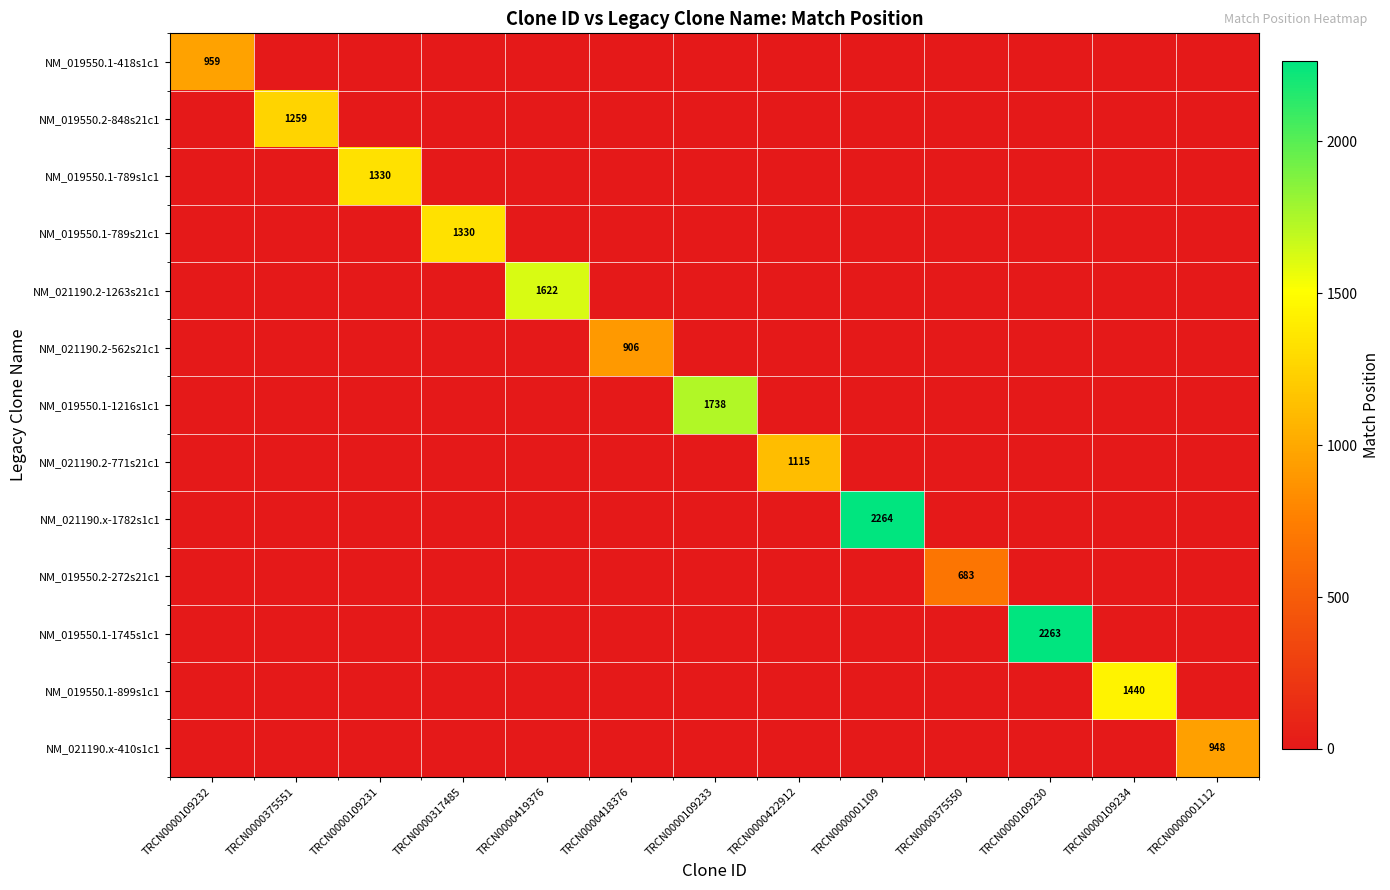

What is the sum of all NM_021190.2-562s21c1 values?

906